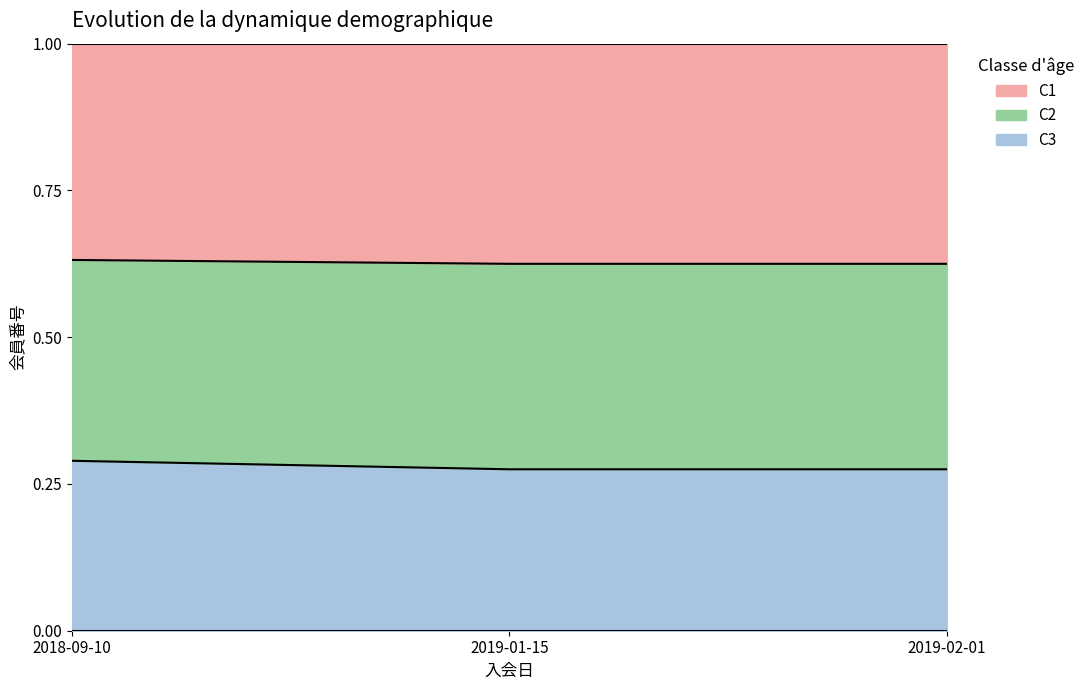

The value of C1 at 2019-02-01 is 0.1. True or false?

False